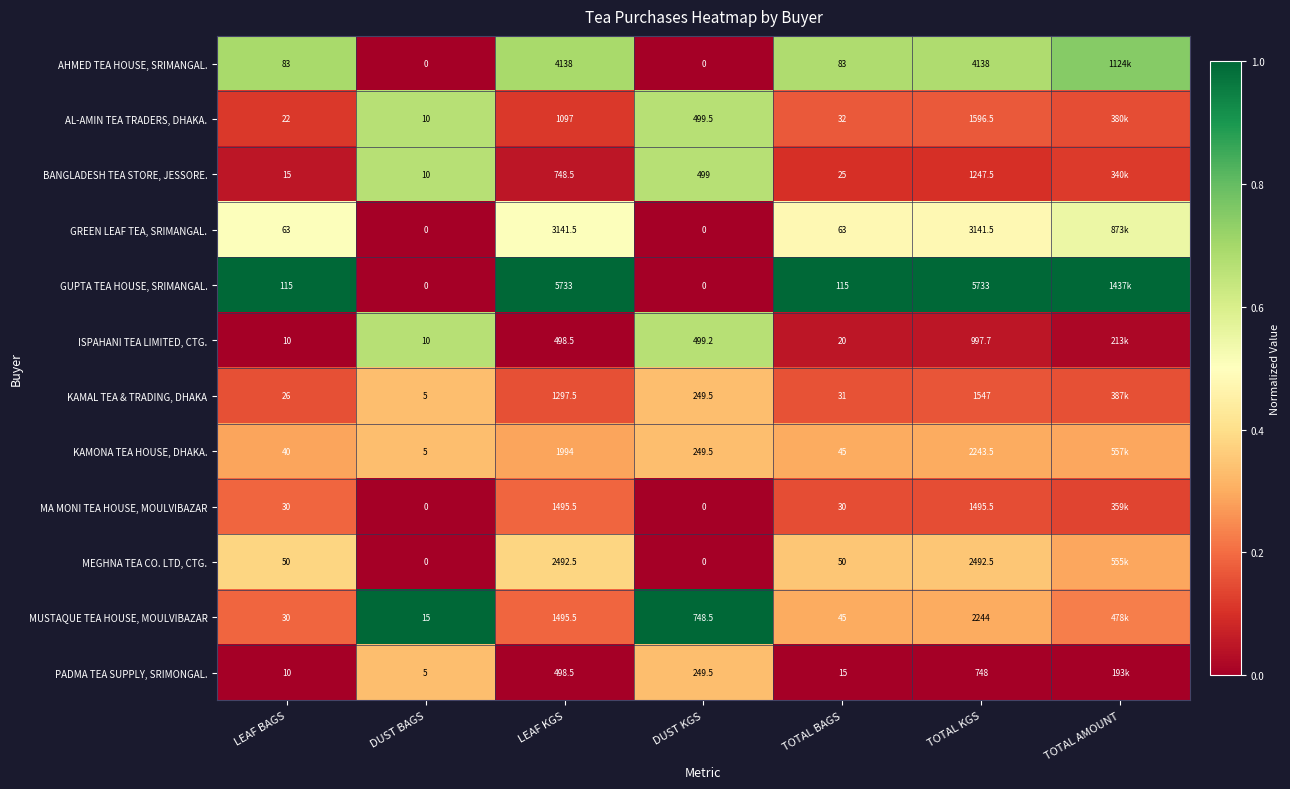

Which label corresponds to the smallest value in the chart?

DUST BAGS